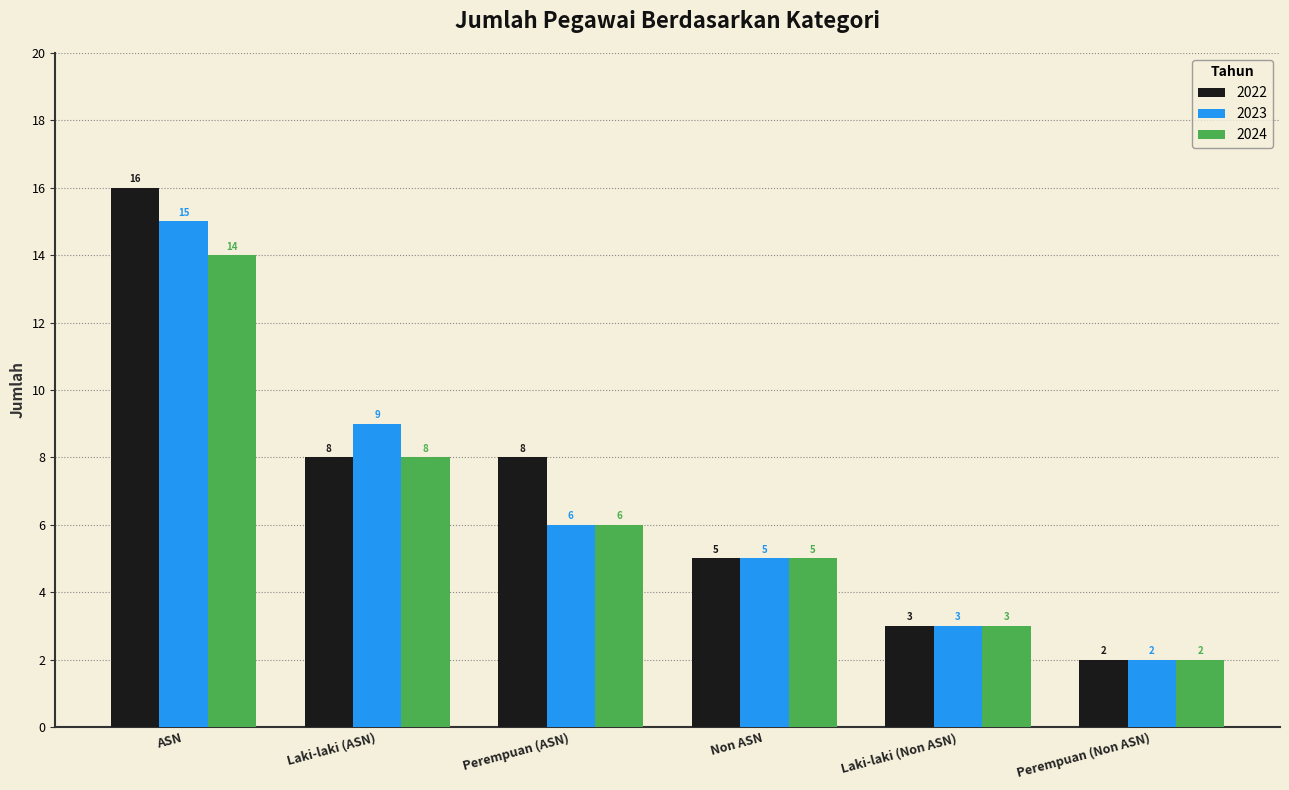

Rank the series by their maximum value, from lowest to highest.

2024, 2023, 2022